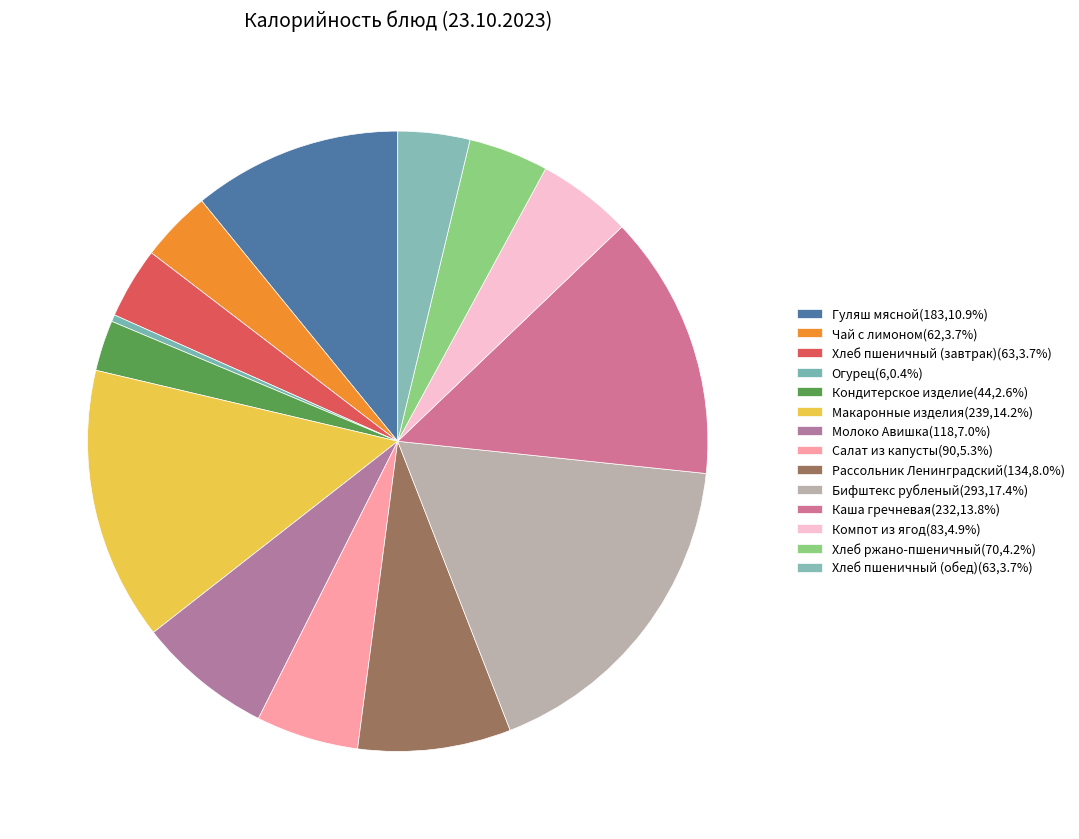

What is the smallest slice in the pie chart?

Огурец